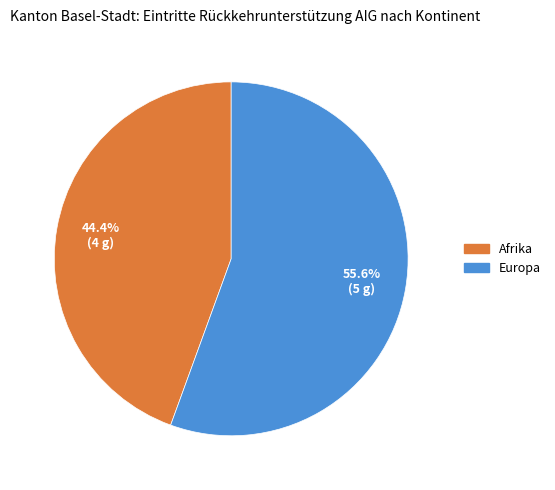

Which category has the biggest portion of the pie?

Europa